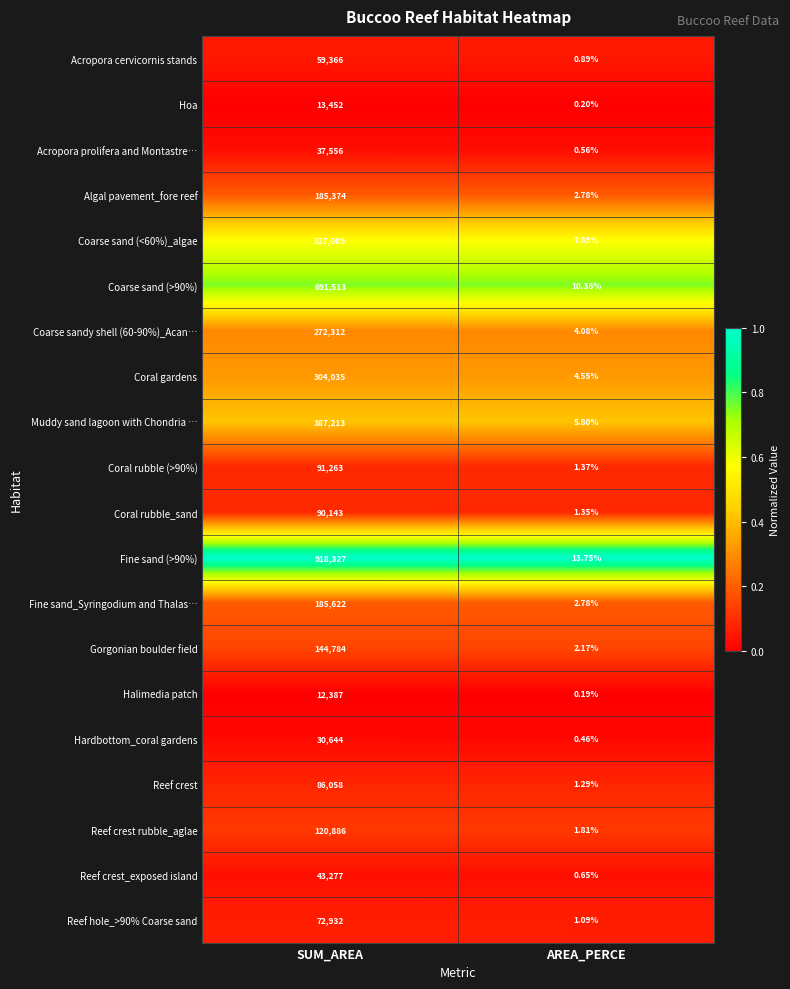

Which series has the largest range (max minus min)?

Fine sand (>90%)